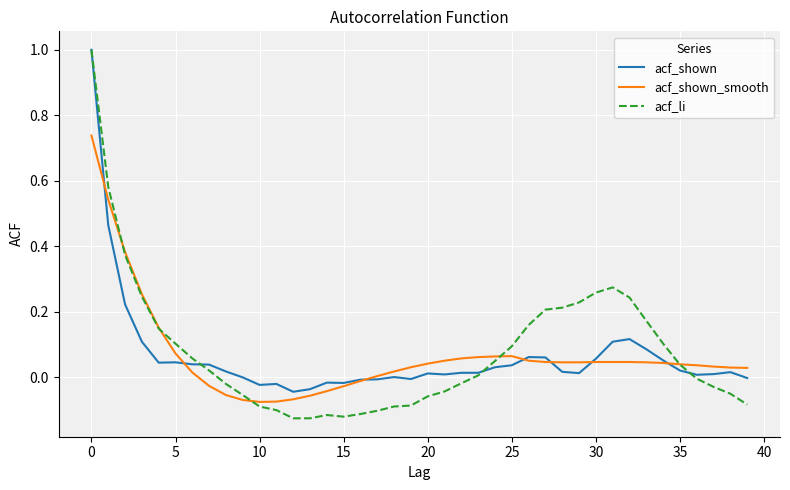

What is the greatest value displayed?

1.0